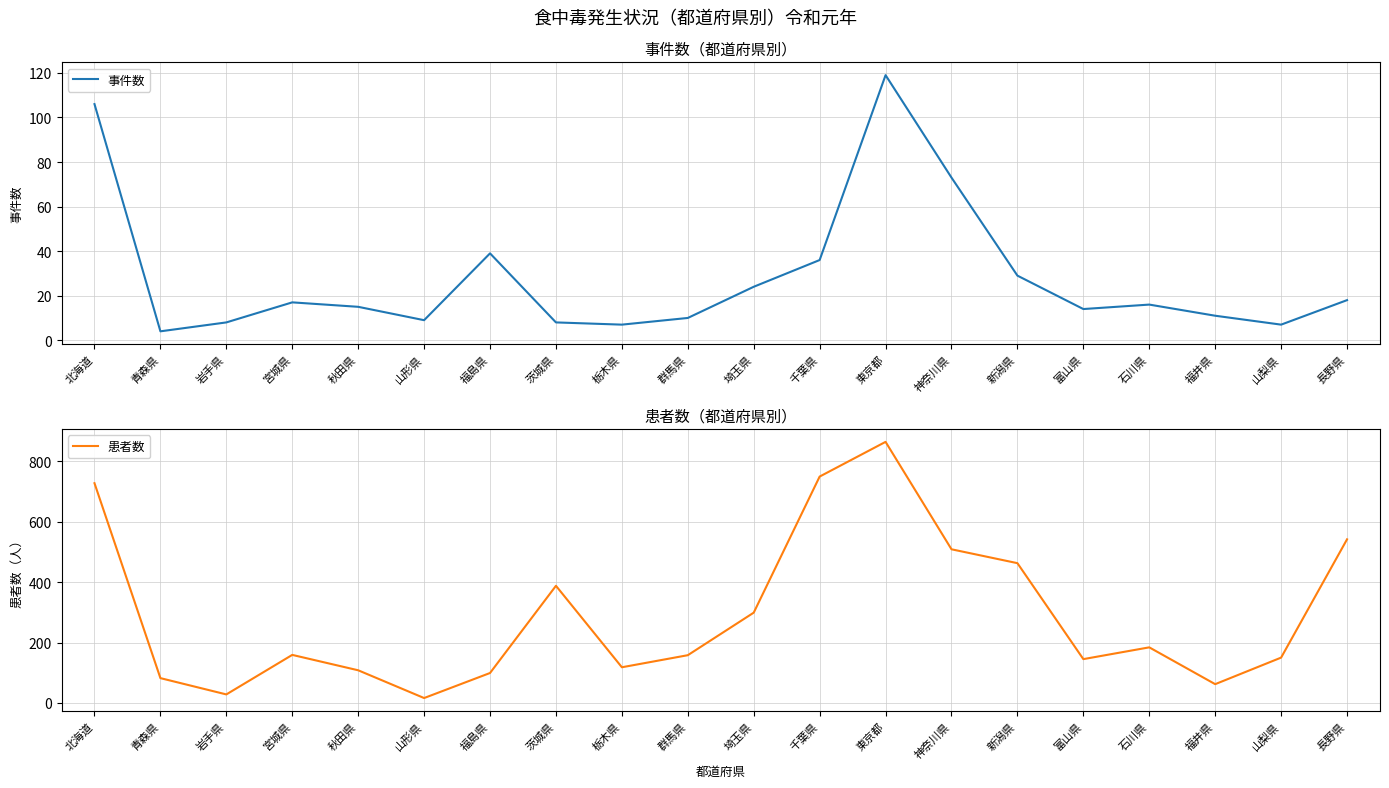

True or false: 患者数 has more than 2 points higher than both neighbors.

True